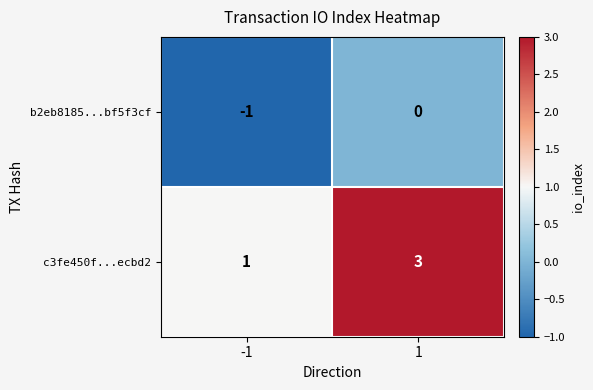

Rank the series at -1 from highest to lowest value.

c3fe450f...ecbd2, b2eb8185...bf5f3cf